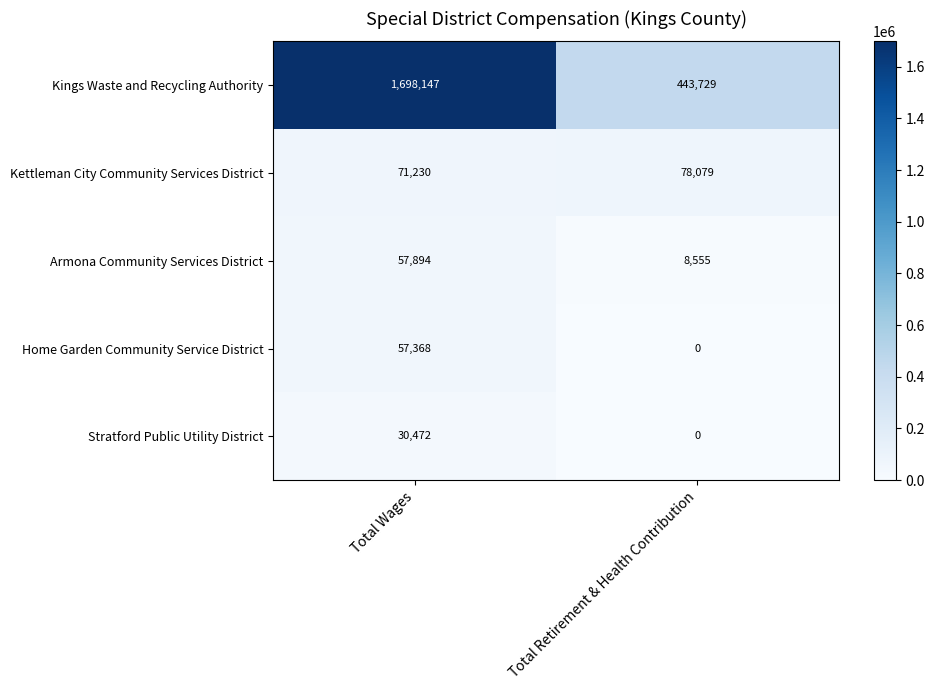

True or false: Stratford Public Utility District has a value of 30472 at Total Wages.

True